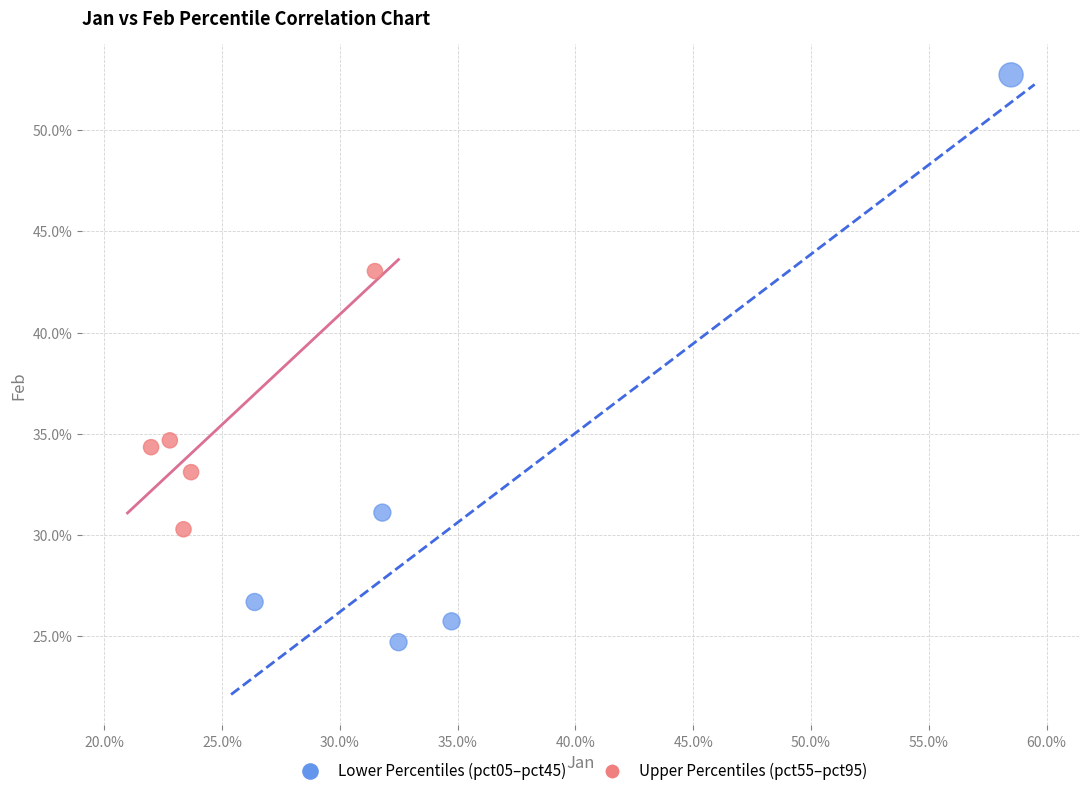

What are all the series names shown in the legend?

Lower Percentiles (pct05–pct45), Upper Percentiles (pct55–pct95)